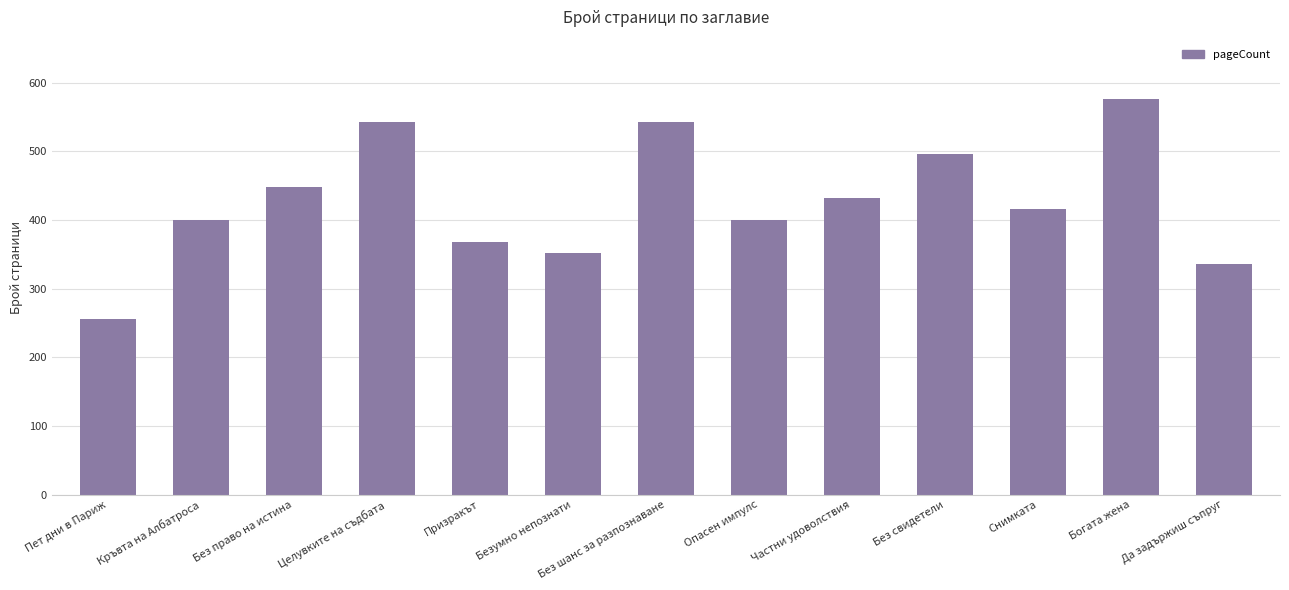

Reading left to right, extract all data points from this chart.

256	400	448	542	368	352	542	400	432	496	416	576	336